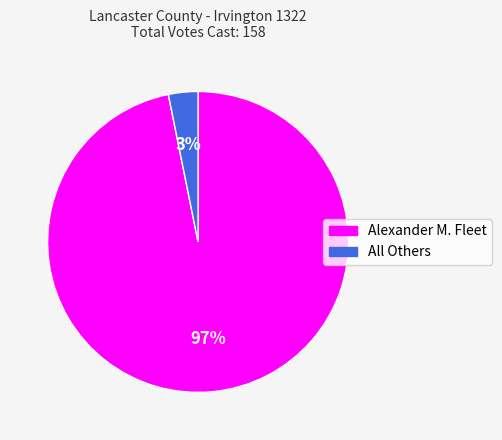

To the nearest percent, what percentage of the pie is Alexander M. Fleet?

97%